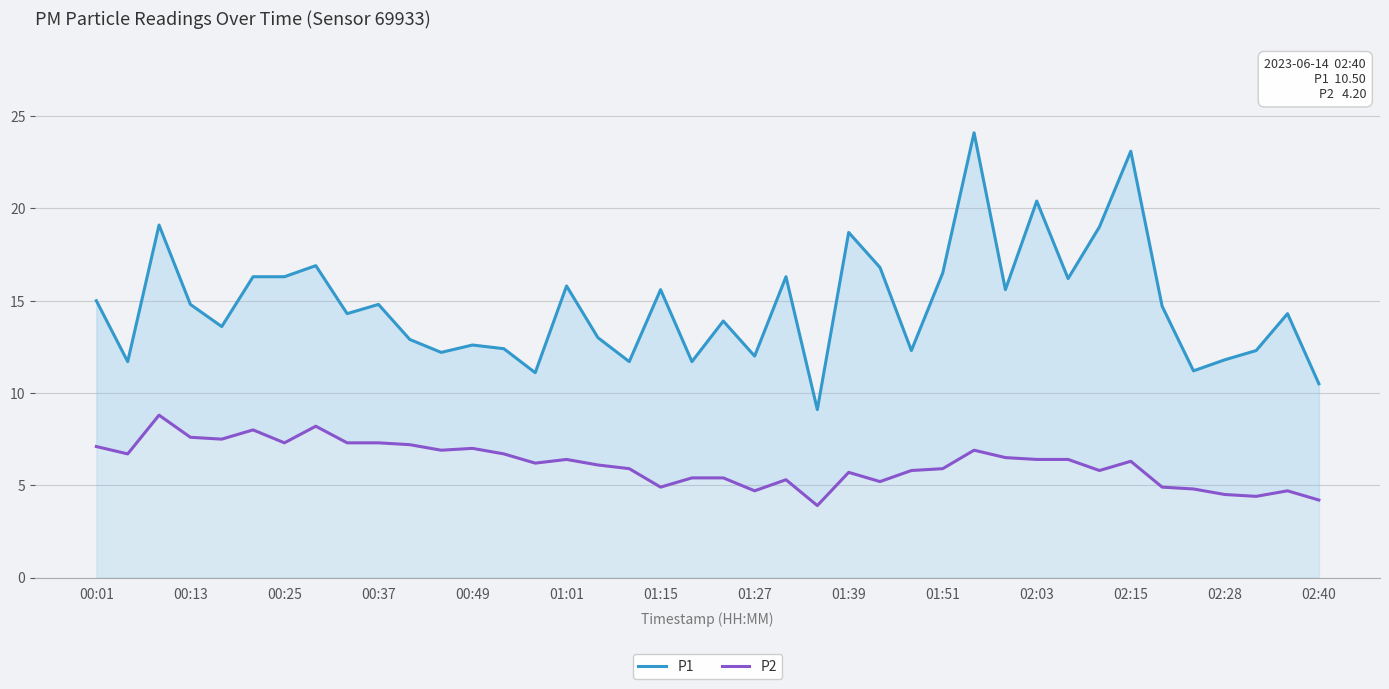

List the series in order of their peak value, lowest first.

P2, P1